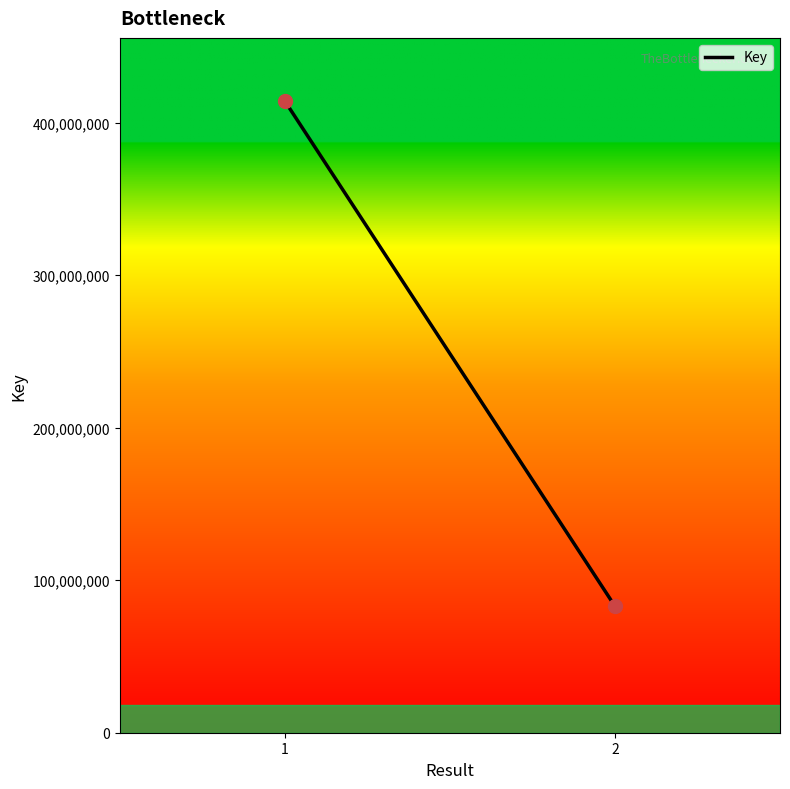

What is the average Y value?

248542396